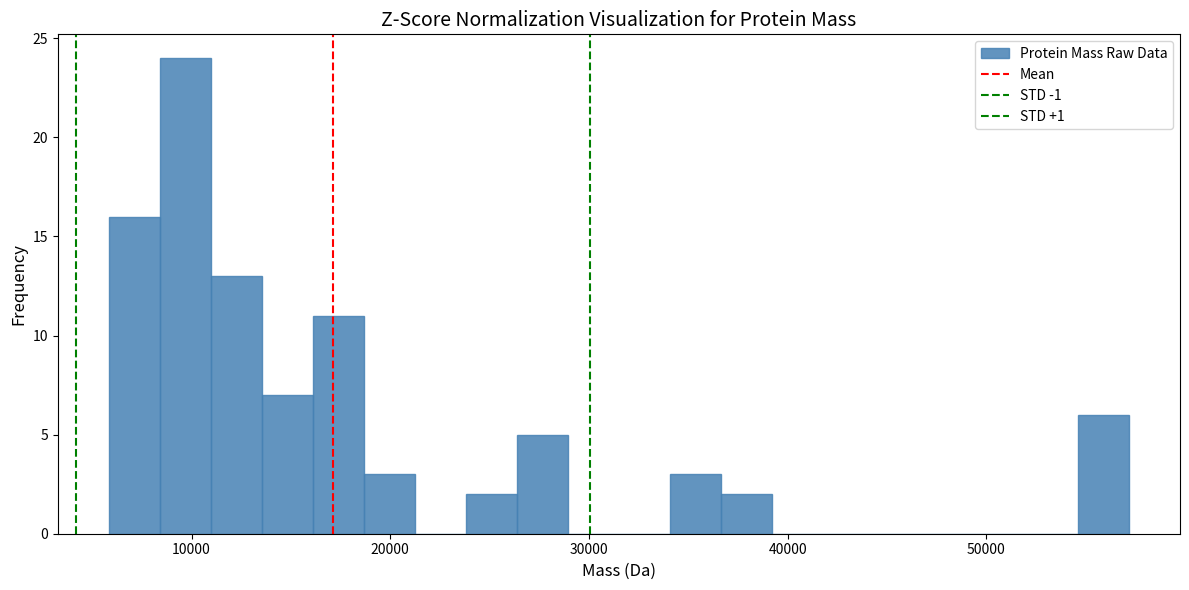

Read against the x-axis, roughly where is the centre of the tallest bar?

10000